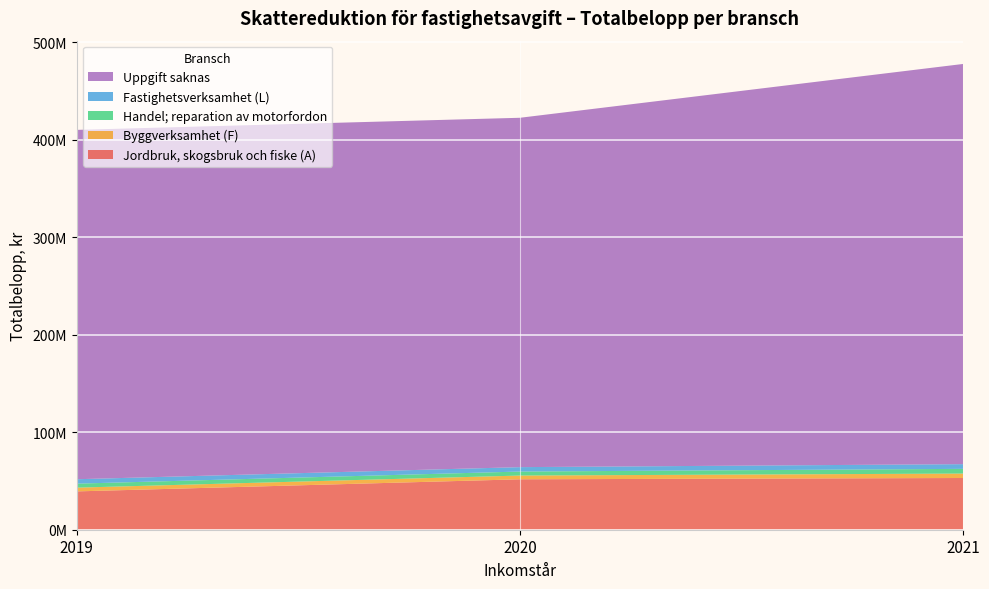

Reading left to right, transcribe all the data shown in this chart.

Jordbruk, skogsbruk och fiske (A): 39298450	51702603	53028658
Byggverksamhet (F): 3834978	3834978	4545025
Handel; reparation av motorfordon: 4107939	4107939	4829111
Fastighetsverksamhet (L): 4524650	4524650	4814325
Uppgift saknas: 358169291	358169291	410298862